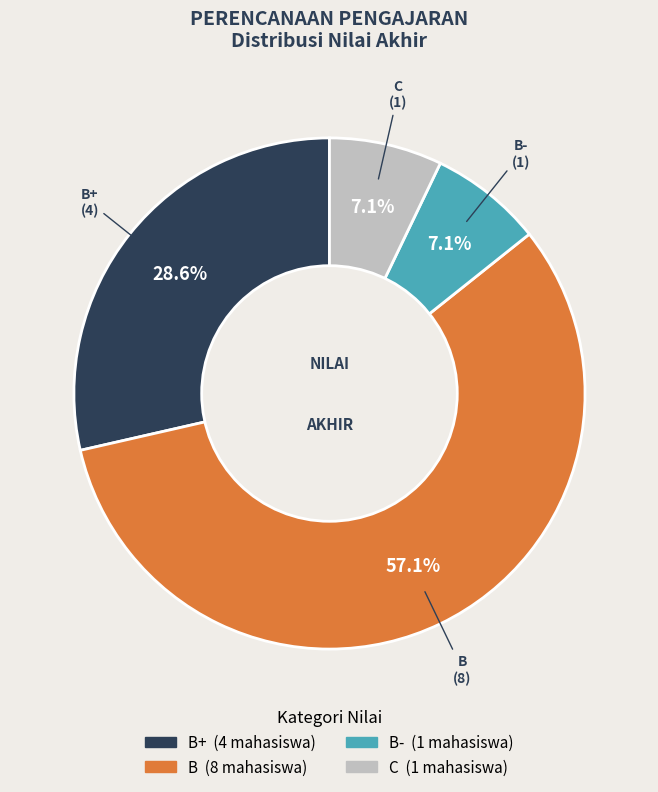

Is there a majority slice in this chart?

Yes